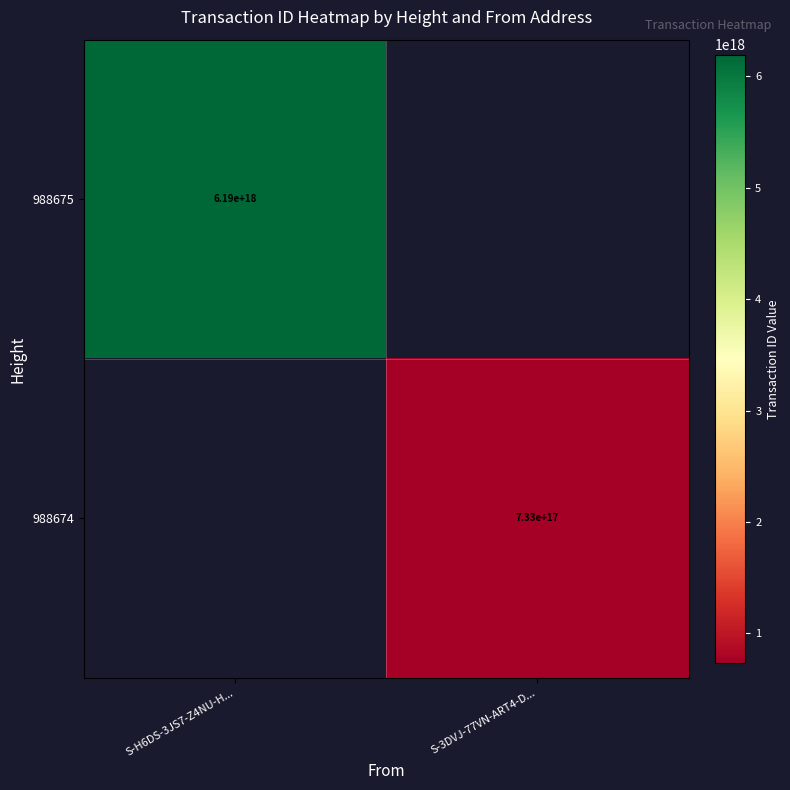

Is the value of 988674 at S-3DVJ-77VN-ART4-D... greater than the value of 988675 at S-H6DS-3JS7-Z4NU-H...?

No